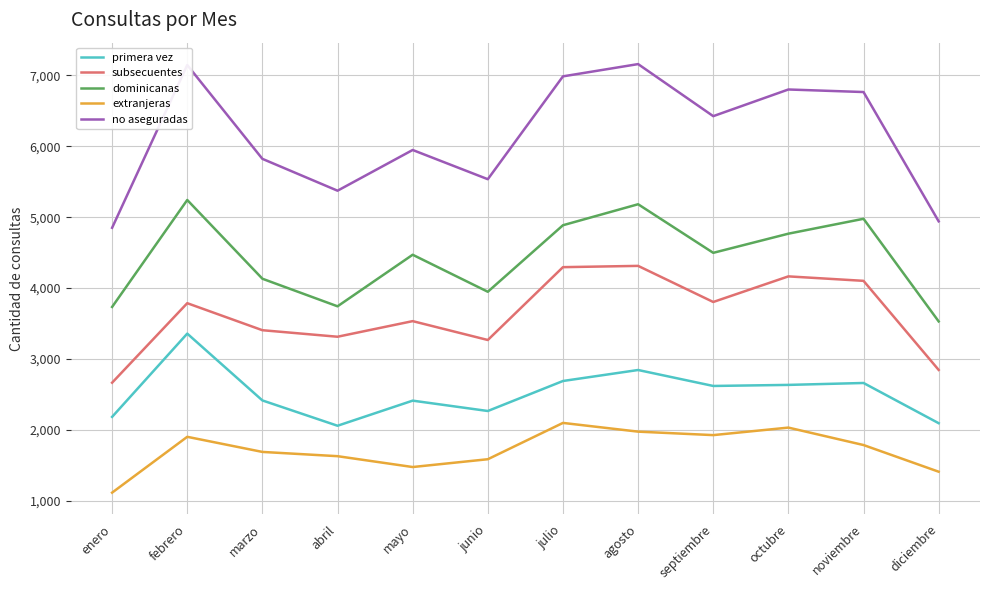

True or false: extranjeras has more than 2 interior local peaks.

True